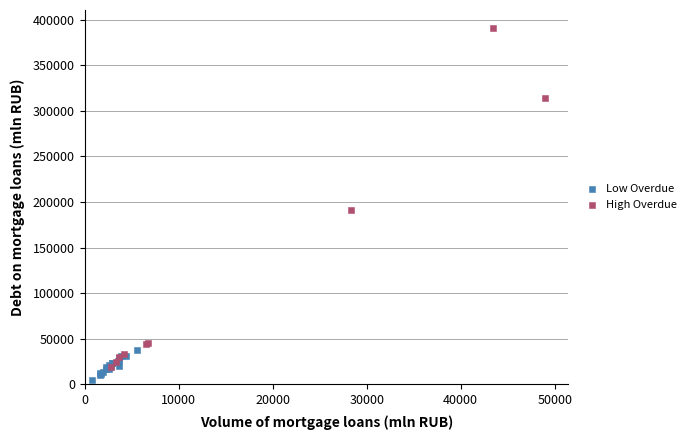

Which series contains the lowest Y value?

Low Overdue